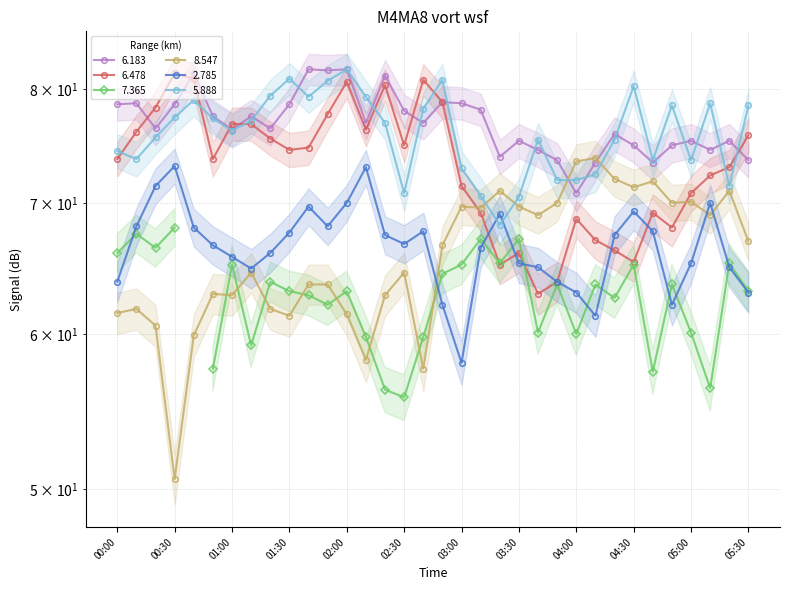

Is it true that 6.478 equals 75.8 at 05:30?

True